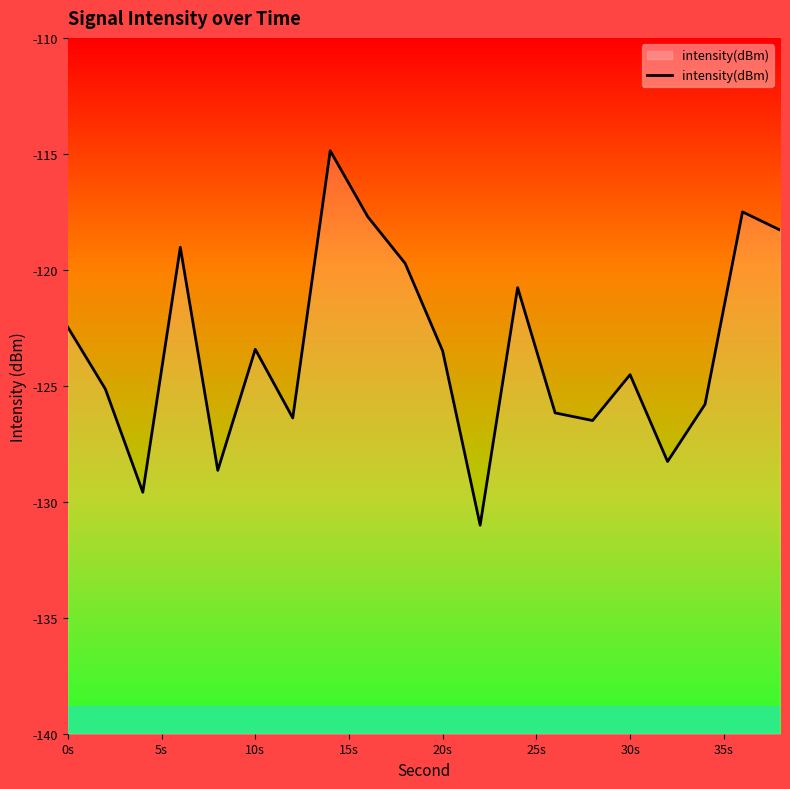

Is it true that the value at 20s is -30.4?

False